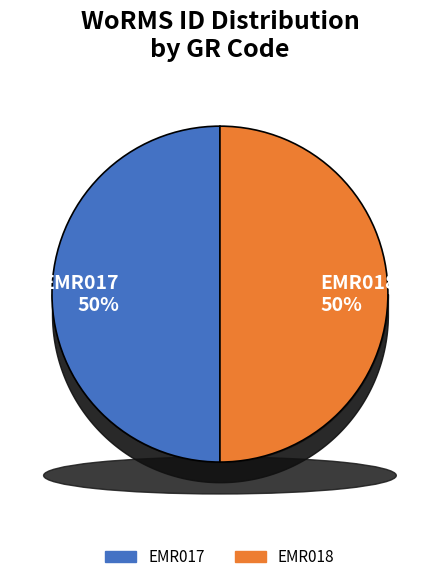

What portion of the pie excludes EMR018?

50.0%